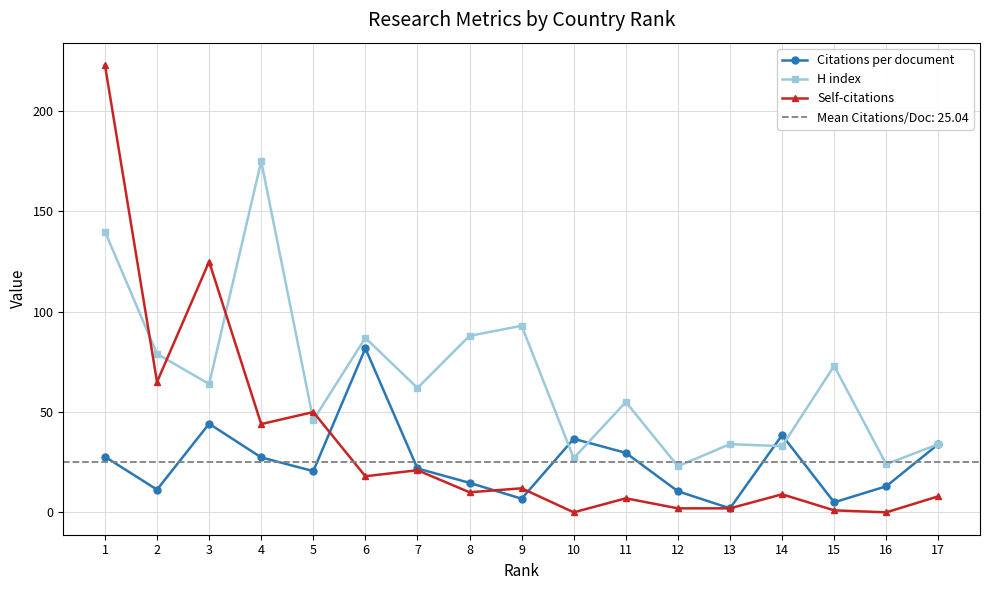

What is the approximate value of Self-citations at 6?

18.0